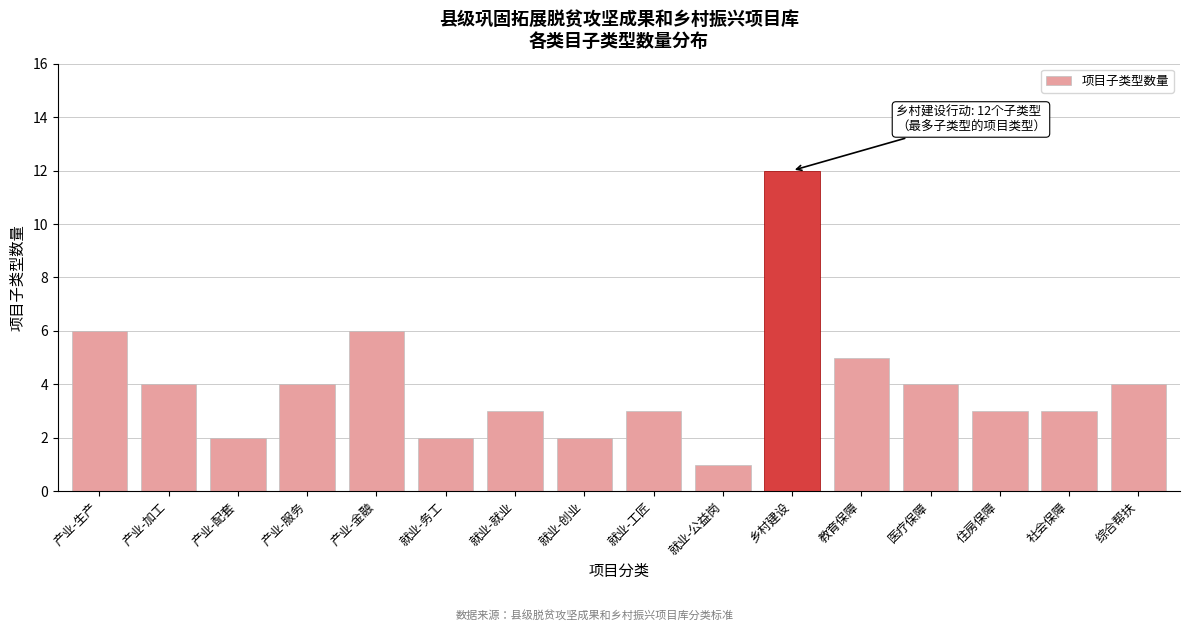

Reading right to left, what are all the values shown in this chart?

综合帮扶=4	社会保障=3	住房保障=3	医疗保障=4	教育保障=5	乡村建设=12	就业-公益岗=1	就业-工匠=3	就业-创业=2	就业-就业=3	就业-务工=2	产业-金融=6	产业-服务=4	产业-配套=2	产业-加工=4	产业-生产=6